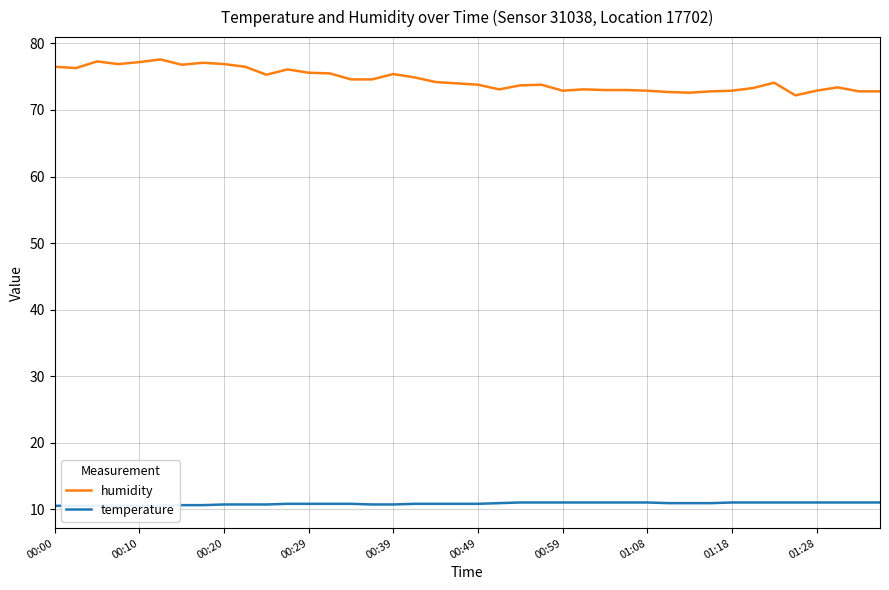

At 23, list the series in order from largest to smallest.

humidity, temperature